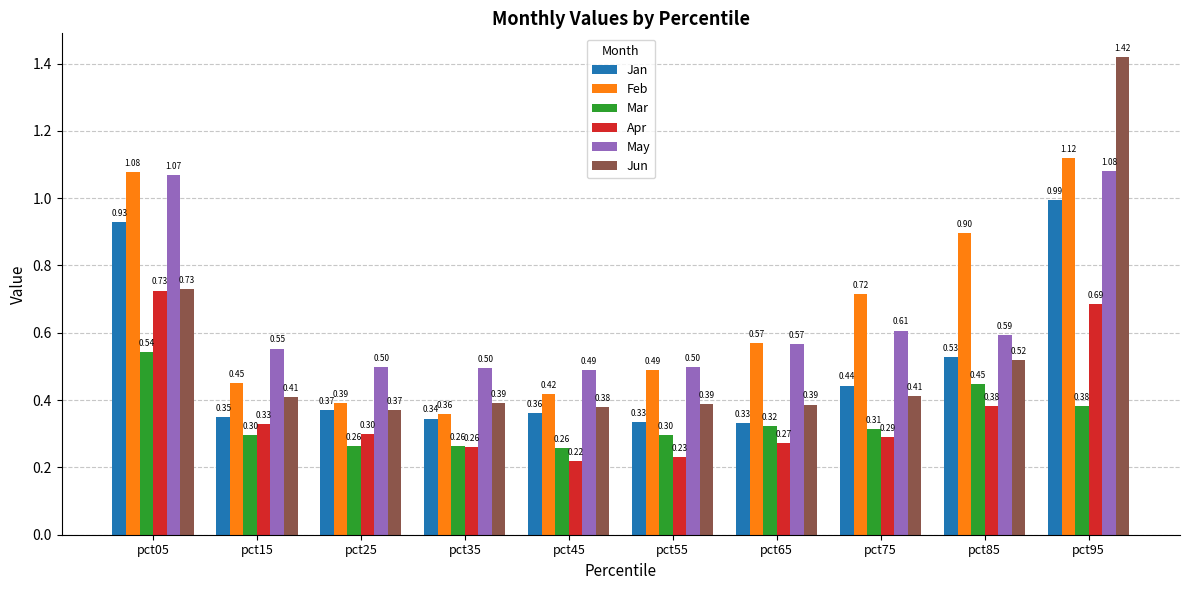

Is it true that Jan equals 0.3 at pct55?

True